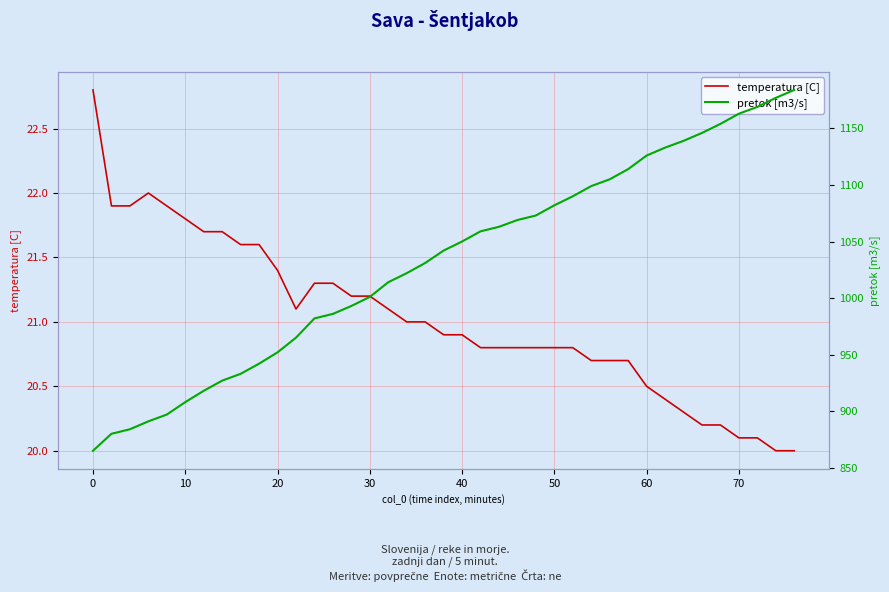

What is the highest value of the temperatura [C] series?

22.8